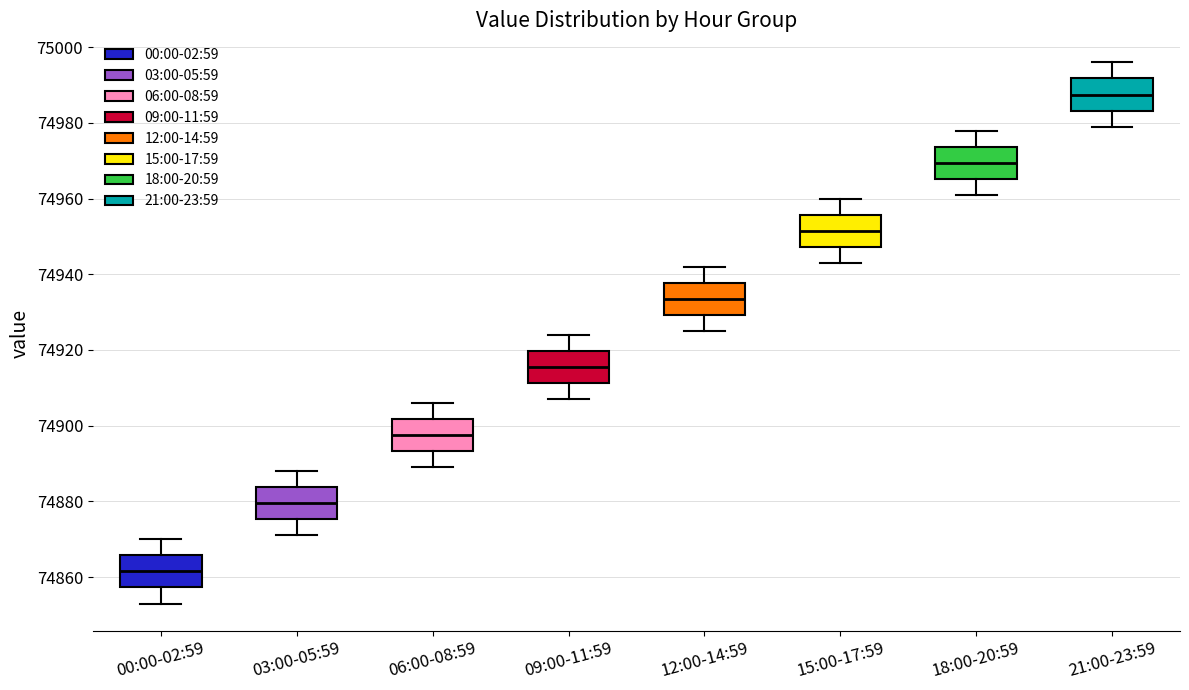

Reading left to right, read every box against the y-axis: the position of its median line, the range the box covers, and the ends of its whiskers. The values are not printed on the chart, so give them approximately, as read against the axis.

00:00-02:59: median 74862, box 74858 to 74866, whiskers 74854 to 74870
03:00-05:59: median 74880, box 74876 to 74884, whiskers 74872 to 74888
06:00-08:59: median 74898, box 74894 to 74902, whiskers 74890 to 74906
09:00-11:59: median 74916, box 74912 to 74920, whiskers 74908 to 74924
12:00-14:59: median 74934, box 74930 to 74938, whiskers 74926 to 74942
15:00-17:59: median 74952, box 74948 to 74956, whiskers 74944 to 74960
18:00-20:59: median 74970, box 74966 to 74974, whiskers 74962 to 74978
21:00-23:59: median 74988, box 74984 to 74992, whiskers 74980 to 74996